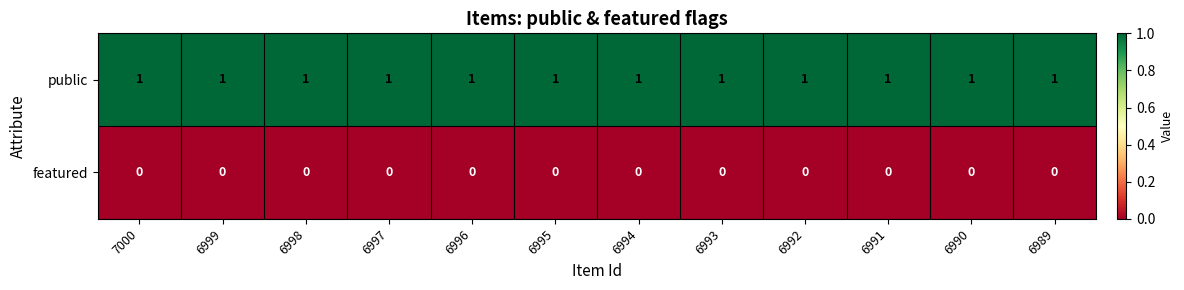

Is the value of public at 6995 greater than the value of featured at 6990?

Yes